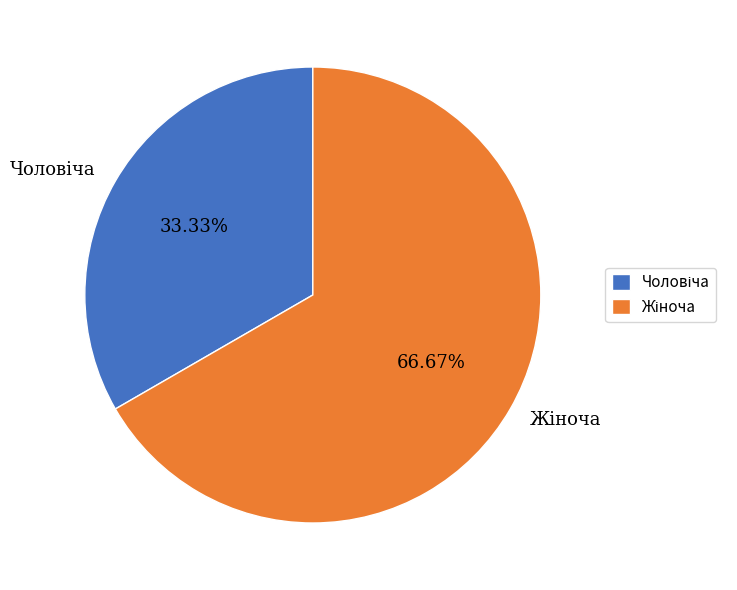

Does any single category account for the majority?

Yes